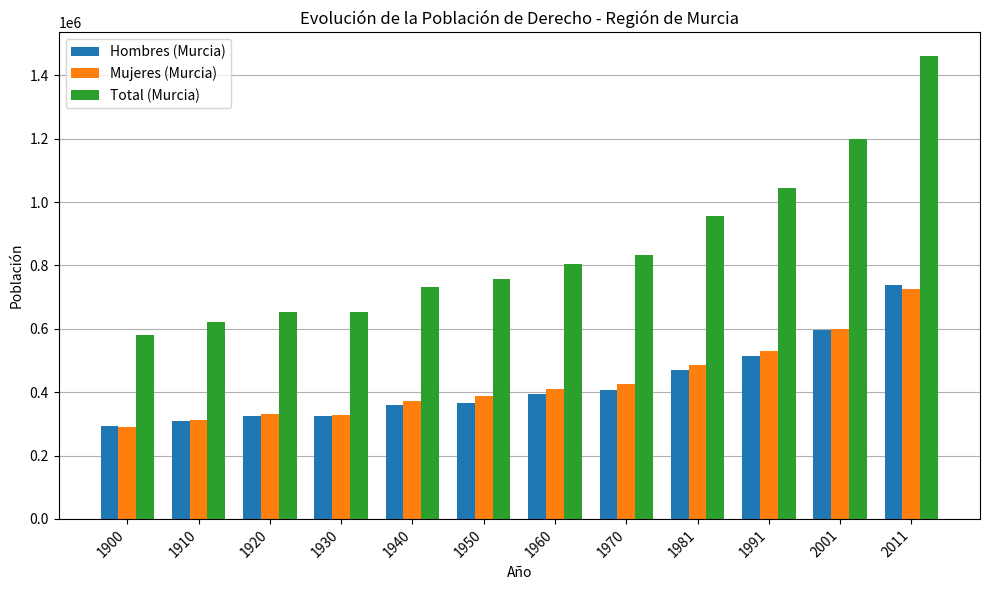

The Hombres (Murcia) series shows 324771 at 1920. True or false?

True